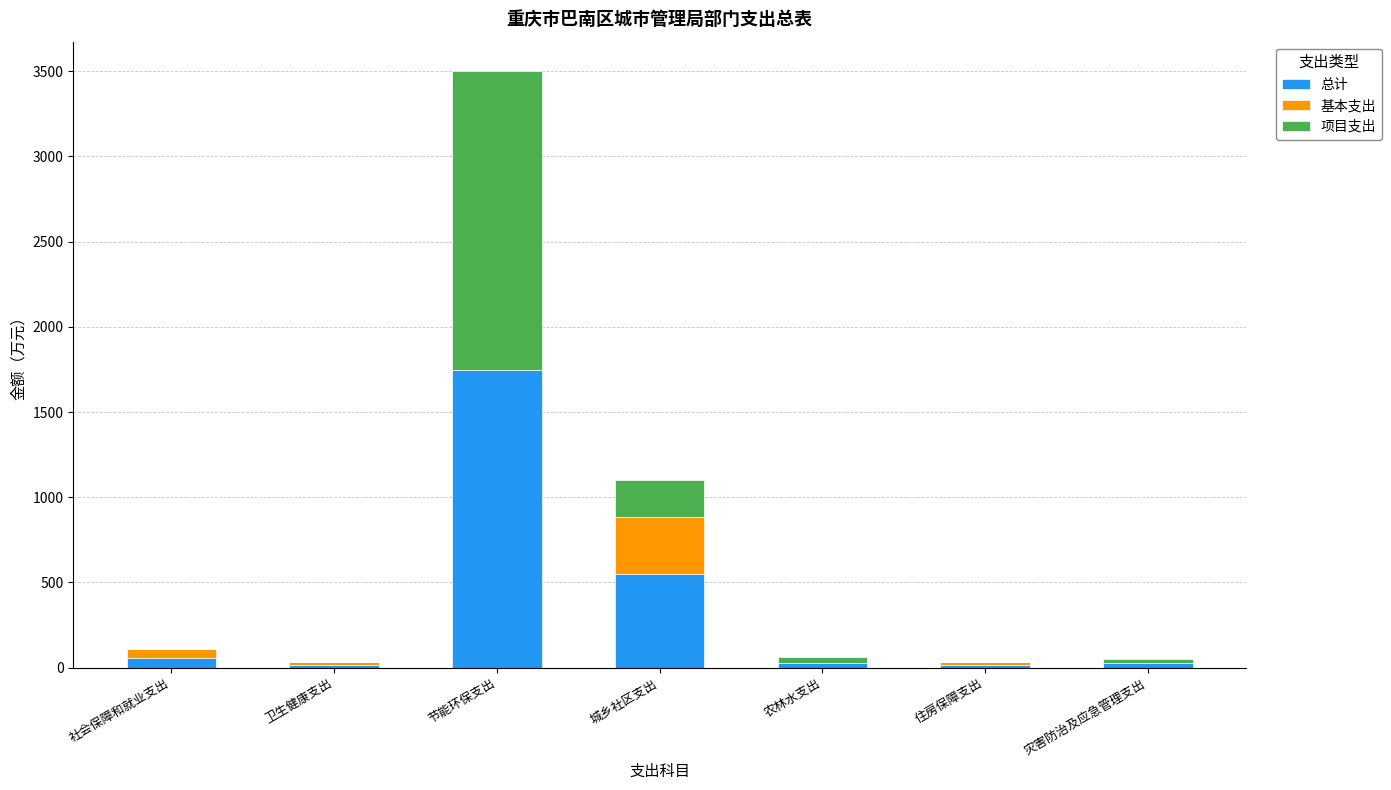

At which label does 总计 reach its peak?

节能环保支出